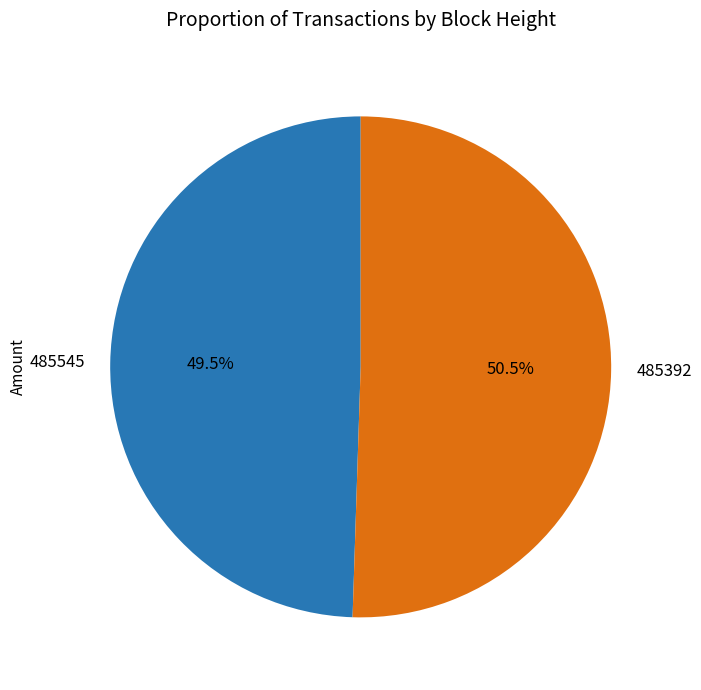

Between 485545 and 485392, which is larger?

485392